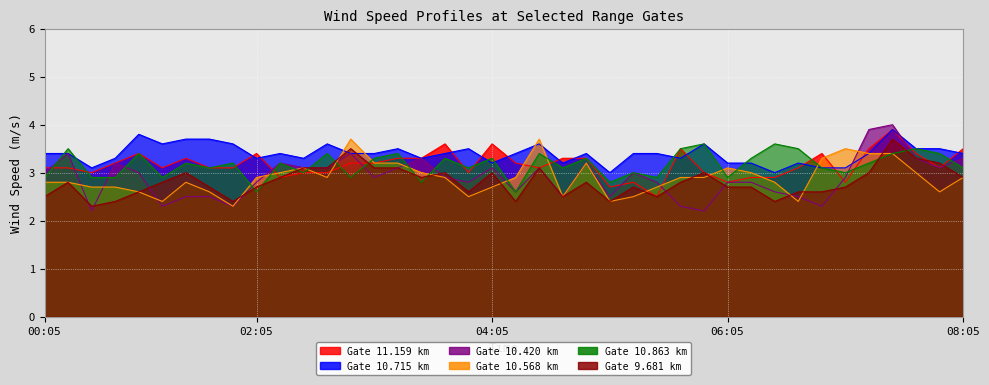

True or false: 11.159 and 9.681 cross at least once.

True